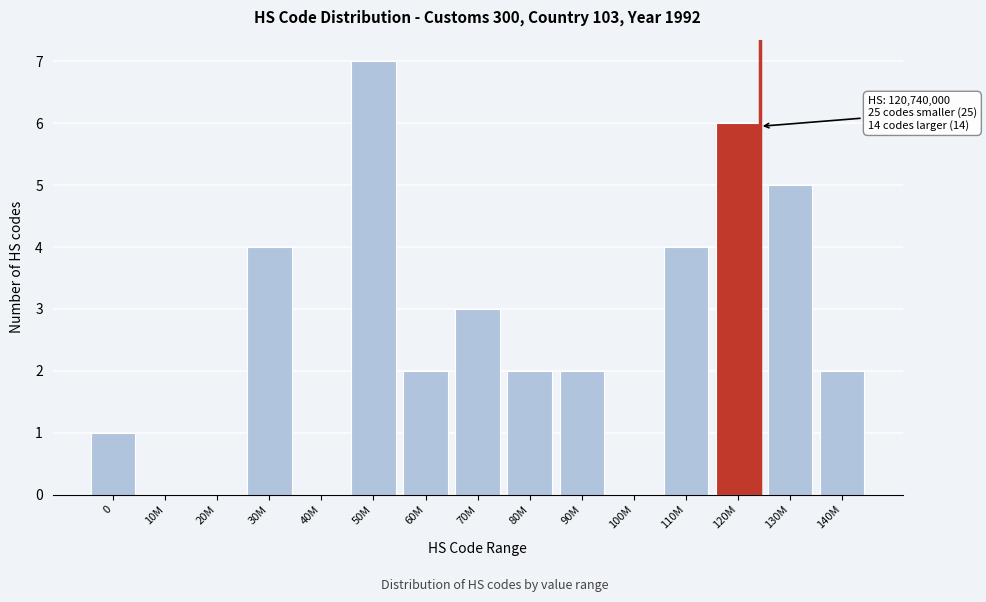

Reading left to right, transcribe all the data shown in this chart.

0=1	10M=0	20M=0	30M=4	40M=0	50M=7	60M=2	70M=3	80M=2	90M=2	100M=0	110M=4	120M=6	130M=5	140M=2